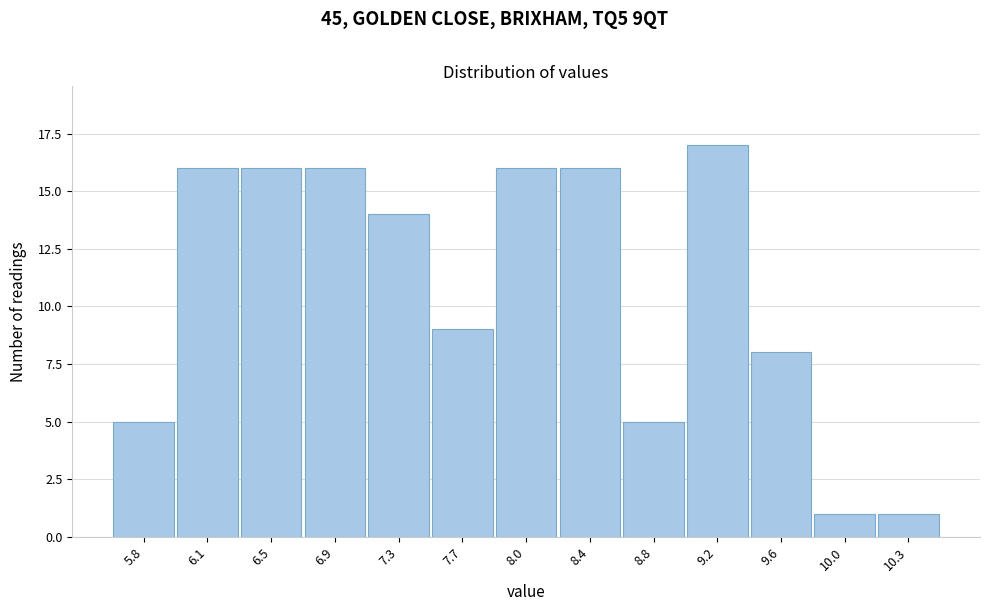

Reading left to right, extract all data points from this chart.

5	16	16	16	14	9	16	16	5	17	8	1	1